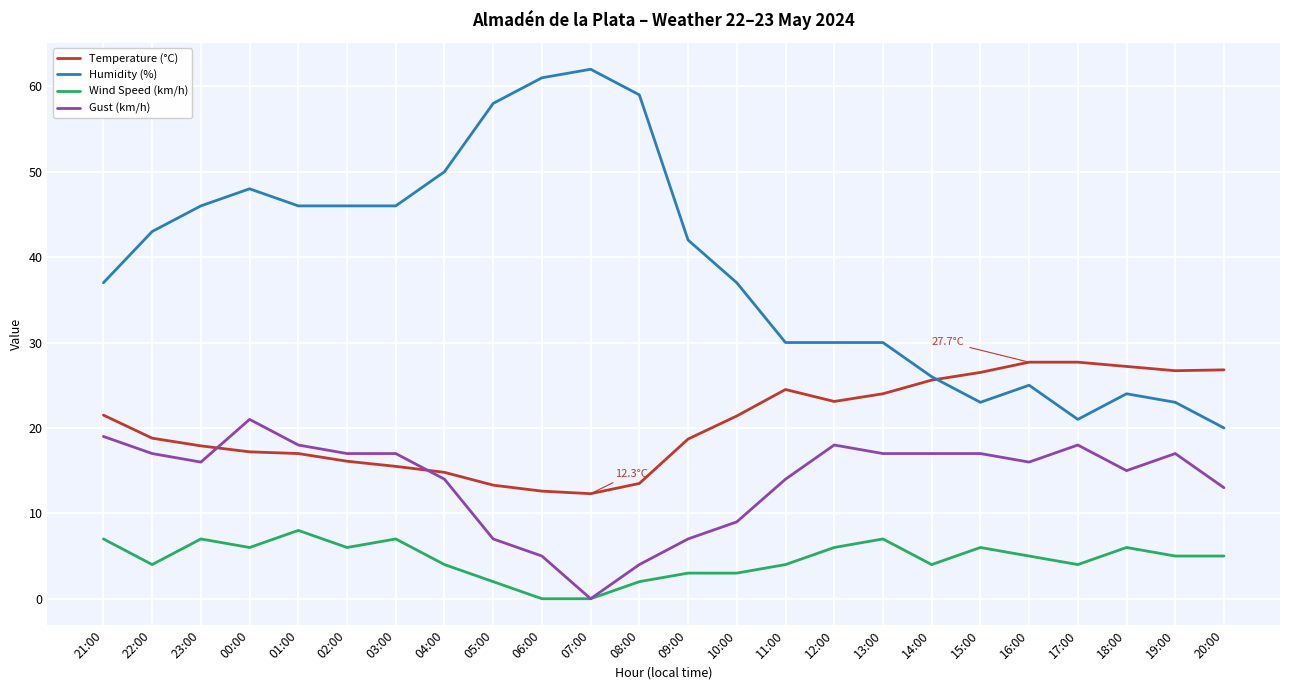

Which series ends up on top after the final intersection of Gust (km/h) and Temperature (°C)?

Temperature (°C)